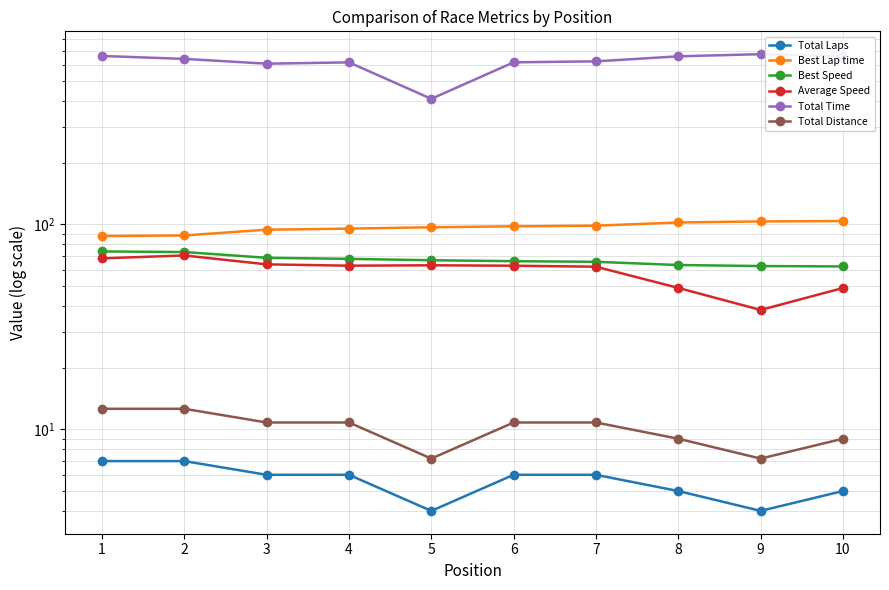

Which category has the highest value in the Total Laps series?

1